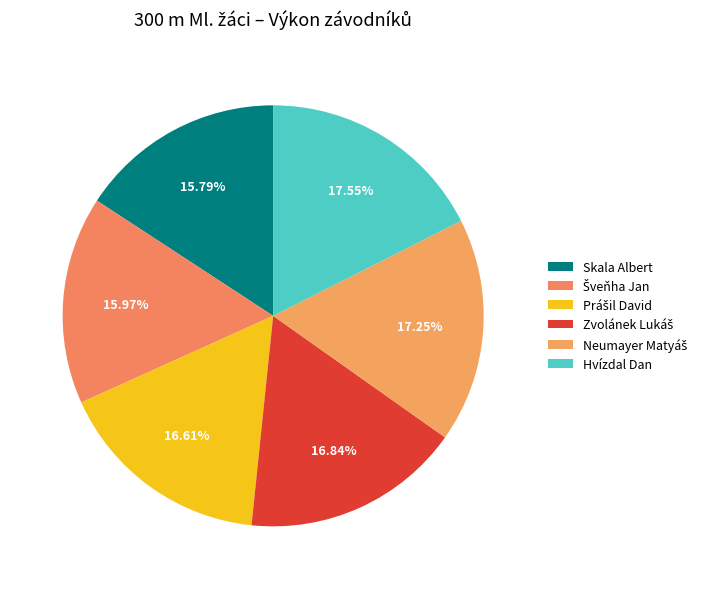

How many segments does this pie chart have?

6